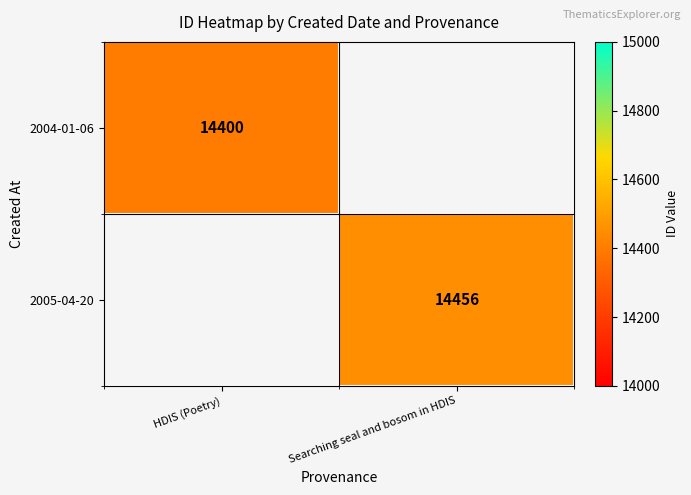

True or false: 2005-04-20 has a value of 14456 at Searching seal and bosom in HDIS.

True